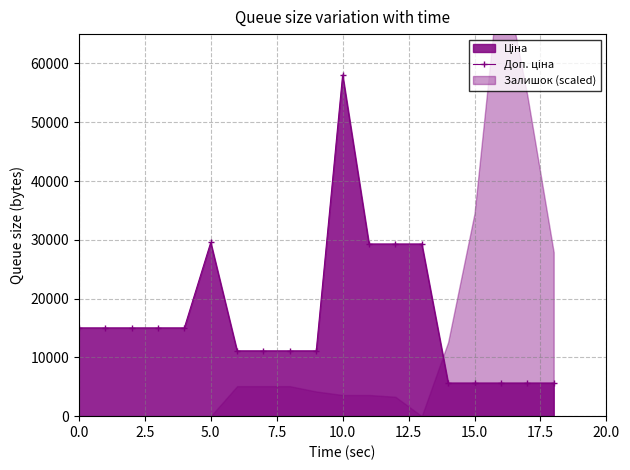

What is the change in value from 13 to 17?

-23658.9